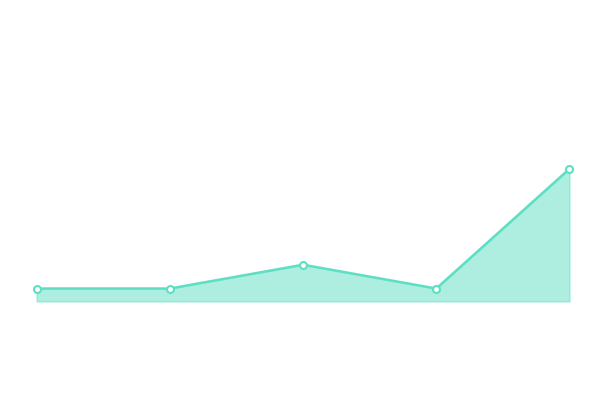

Does the chart have visible grid lines?

No